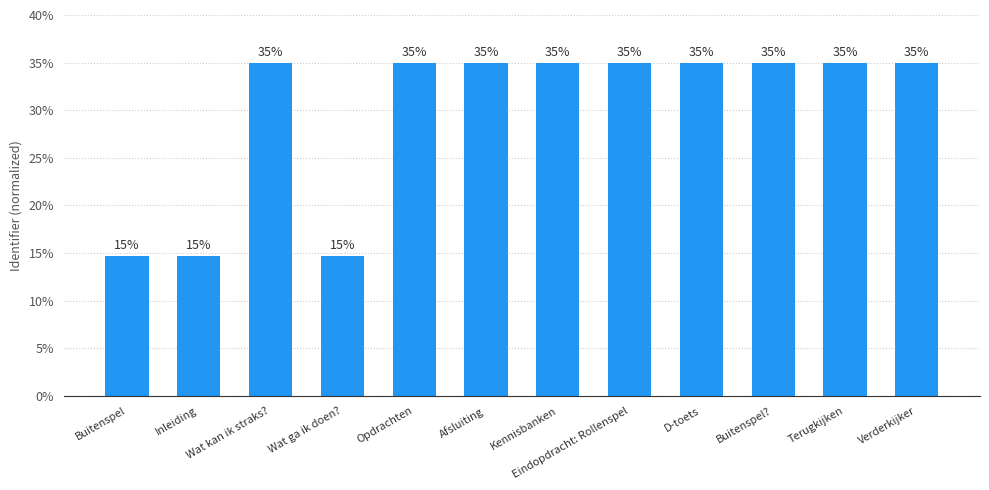

Count the number of categories in the chart.

12